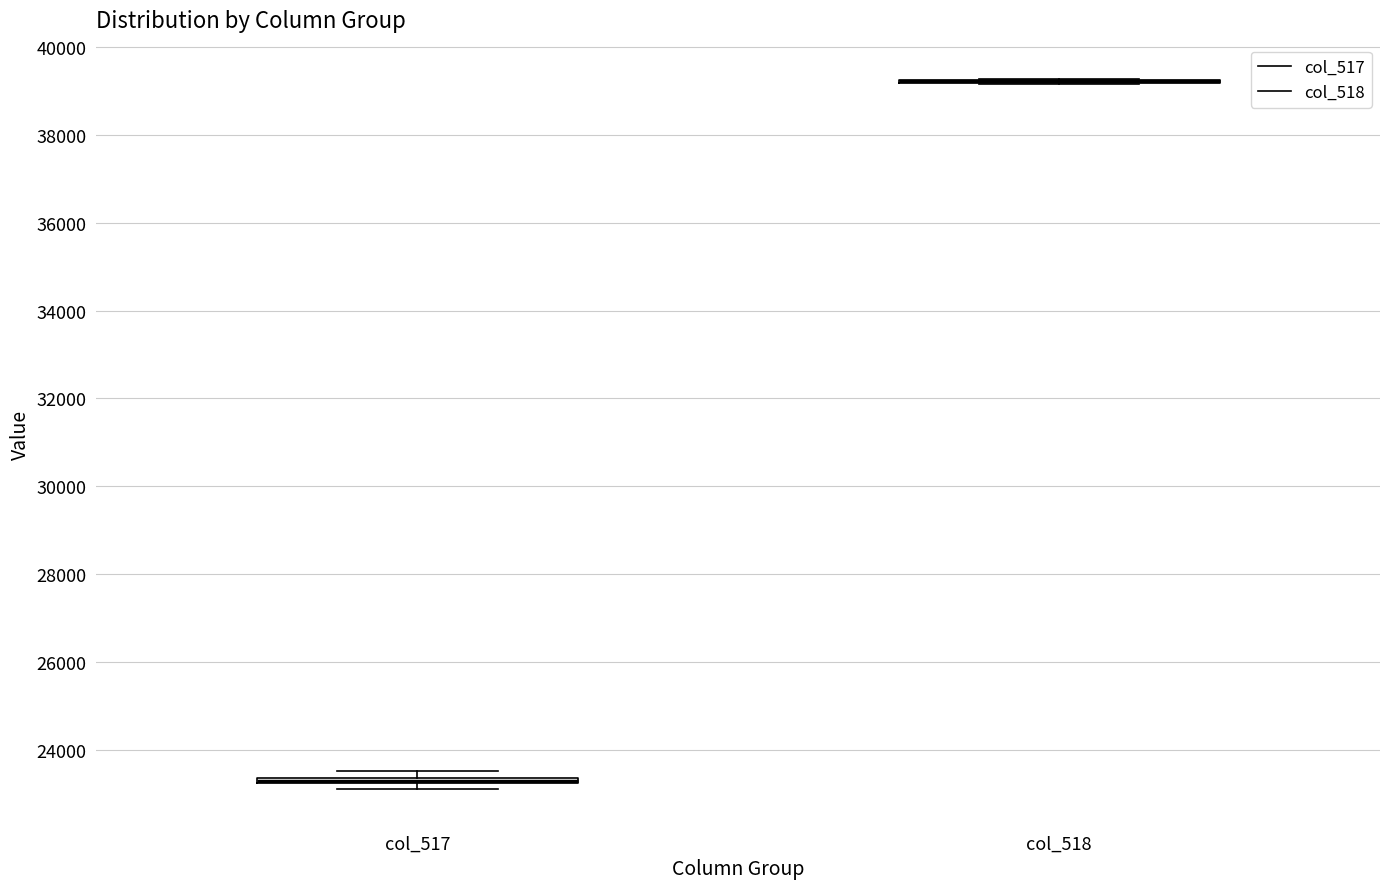

Where is the upper edge of the box for col_517 on the y-axis? The values are not printed on the chart, so give them approximately, as read against the axis.

23400